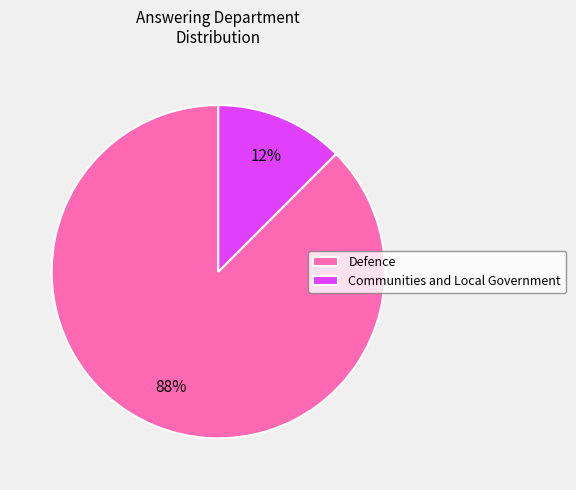

Which category has the biggest portion of the pie?

Defence